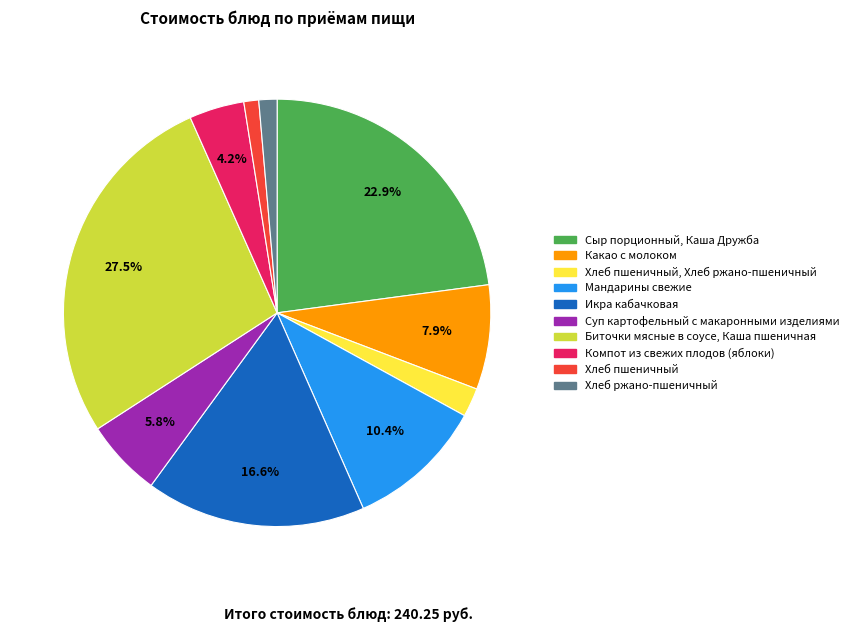

Count the number of slices in the pie.

10